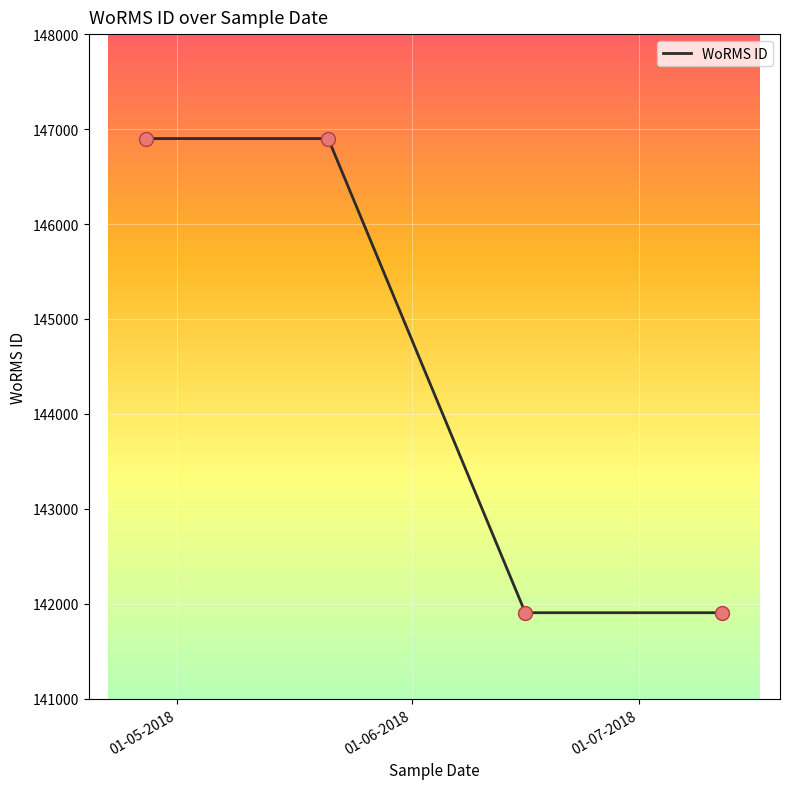

What is the average value?

144404